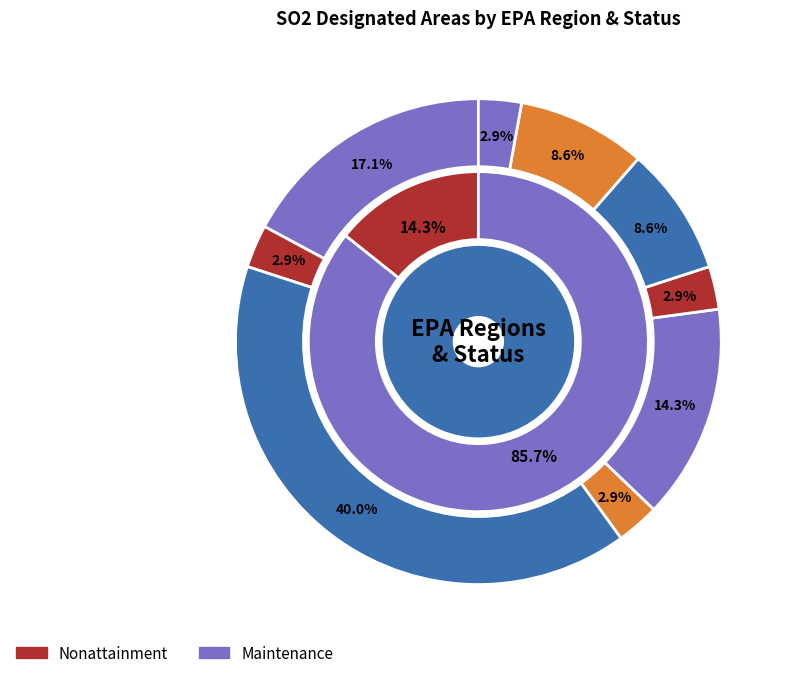

What is the total percentage of Region 4 and Region 9?

25.7%